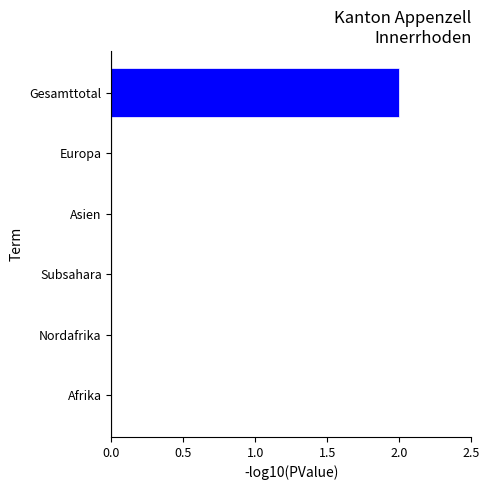

Between Gesamttotal and Nordafrika, which is larger?

Gesamttotal